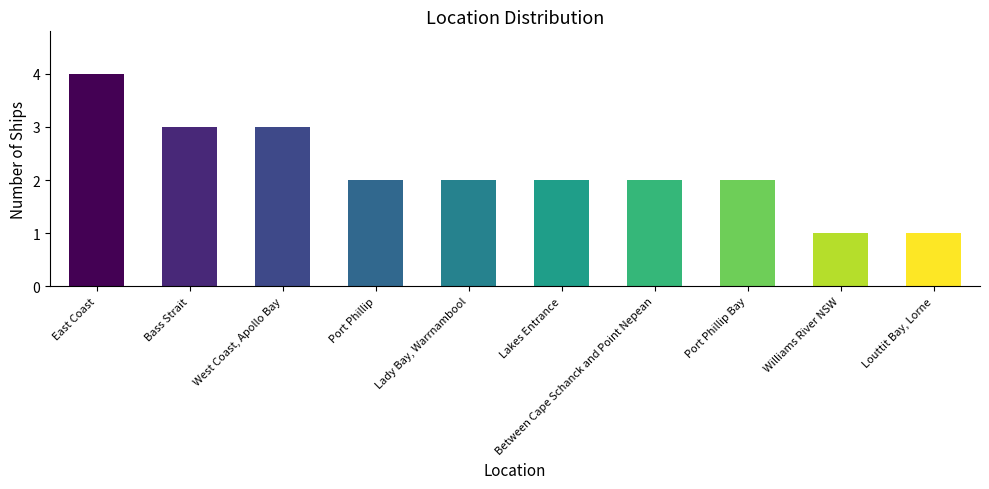

What is the value of the 9th bar from the left?

1